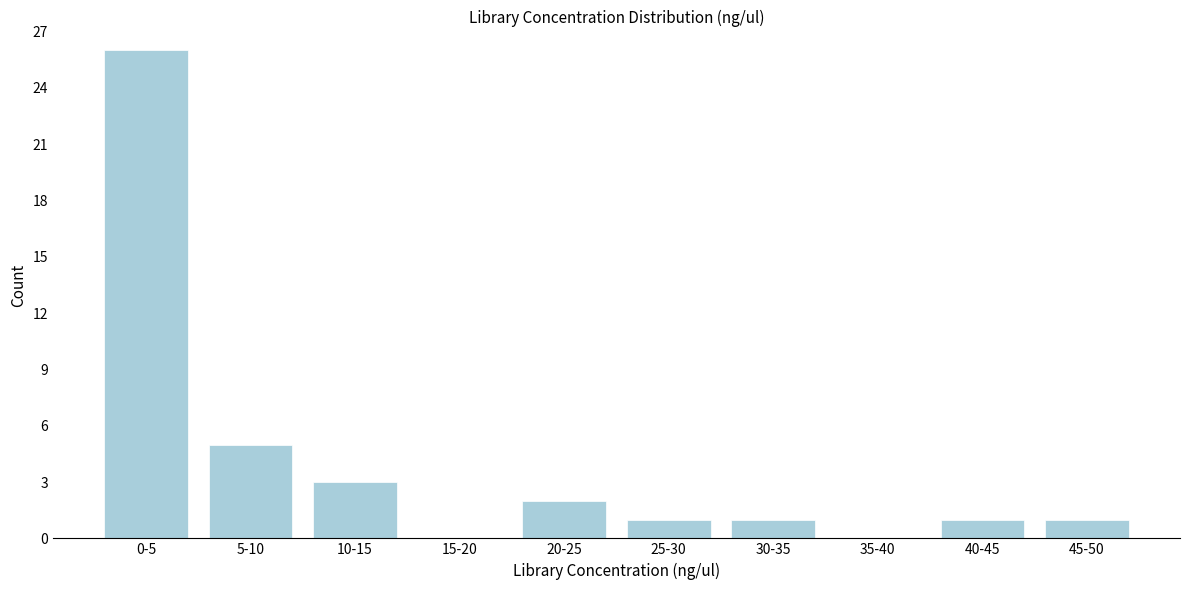

Reading left to right, extract all data points from this chart.

0-5=26	5-10=5	10-15=3	15-20=0	20-25=2	25-30=1	30-35=1	35-40=0	40-45=1	45-50=1